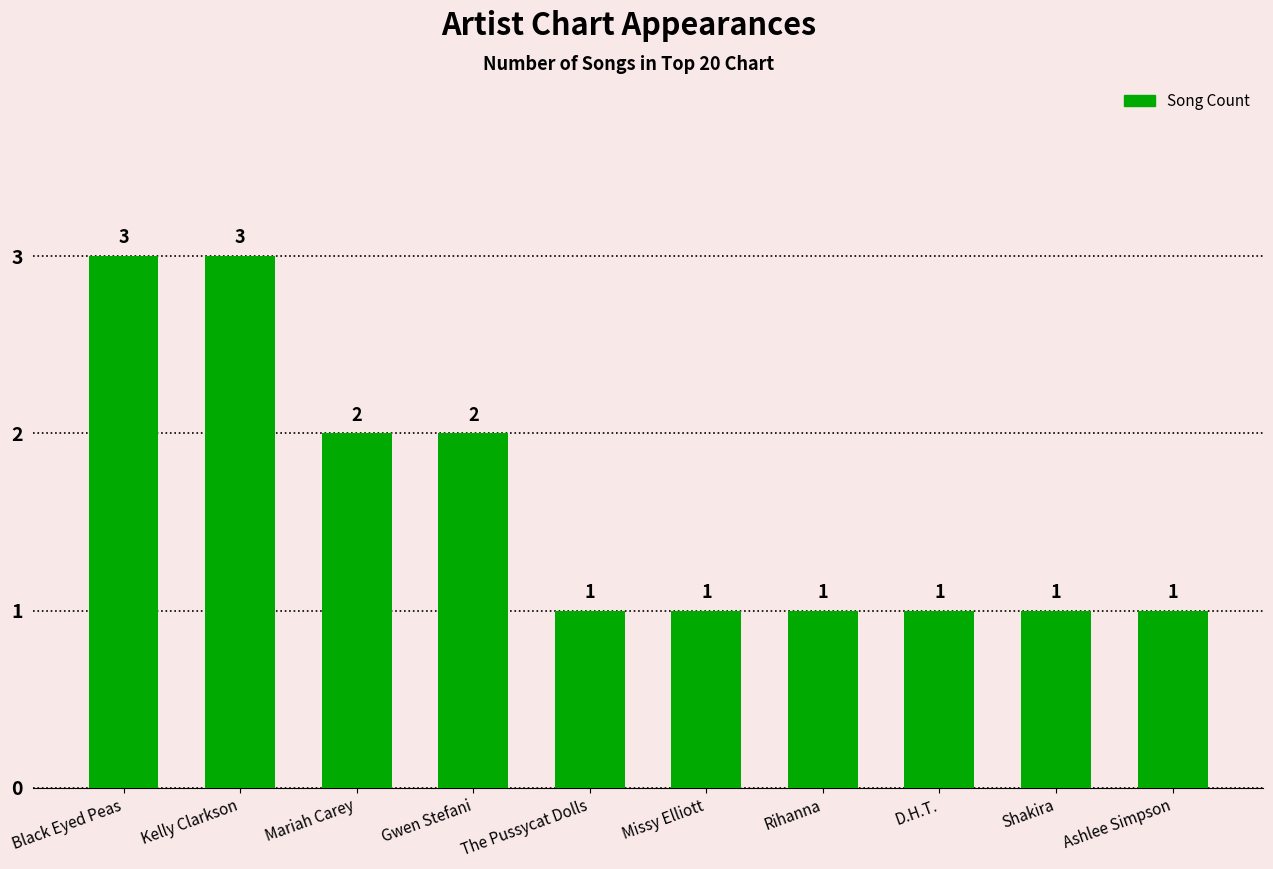

How many values are between 1 and 2?

8